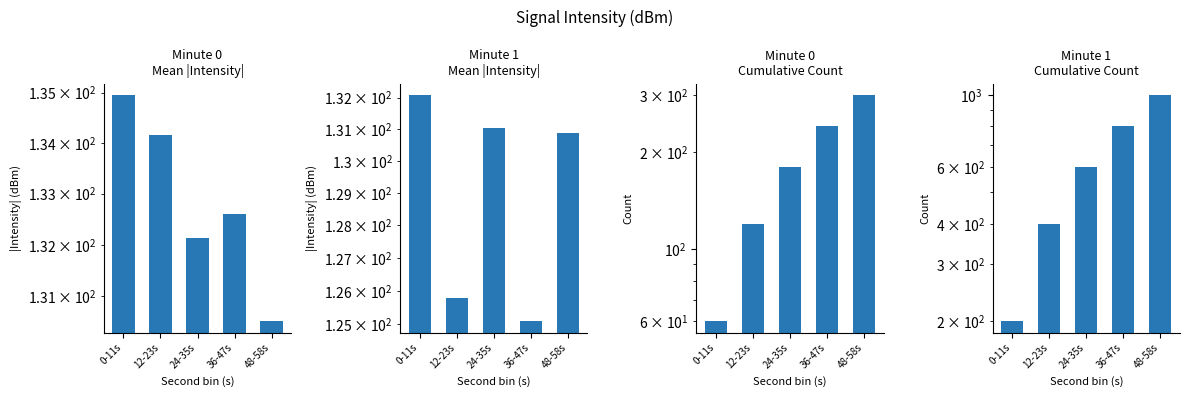

At which label does Minute 0
Cumulative Count reach its minimum?

0-11s